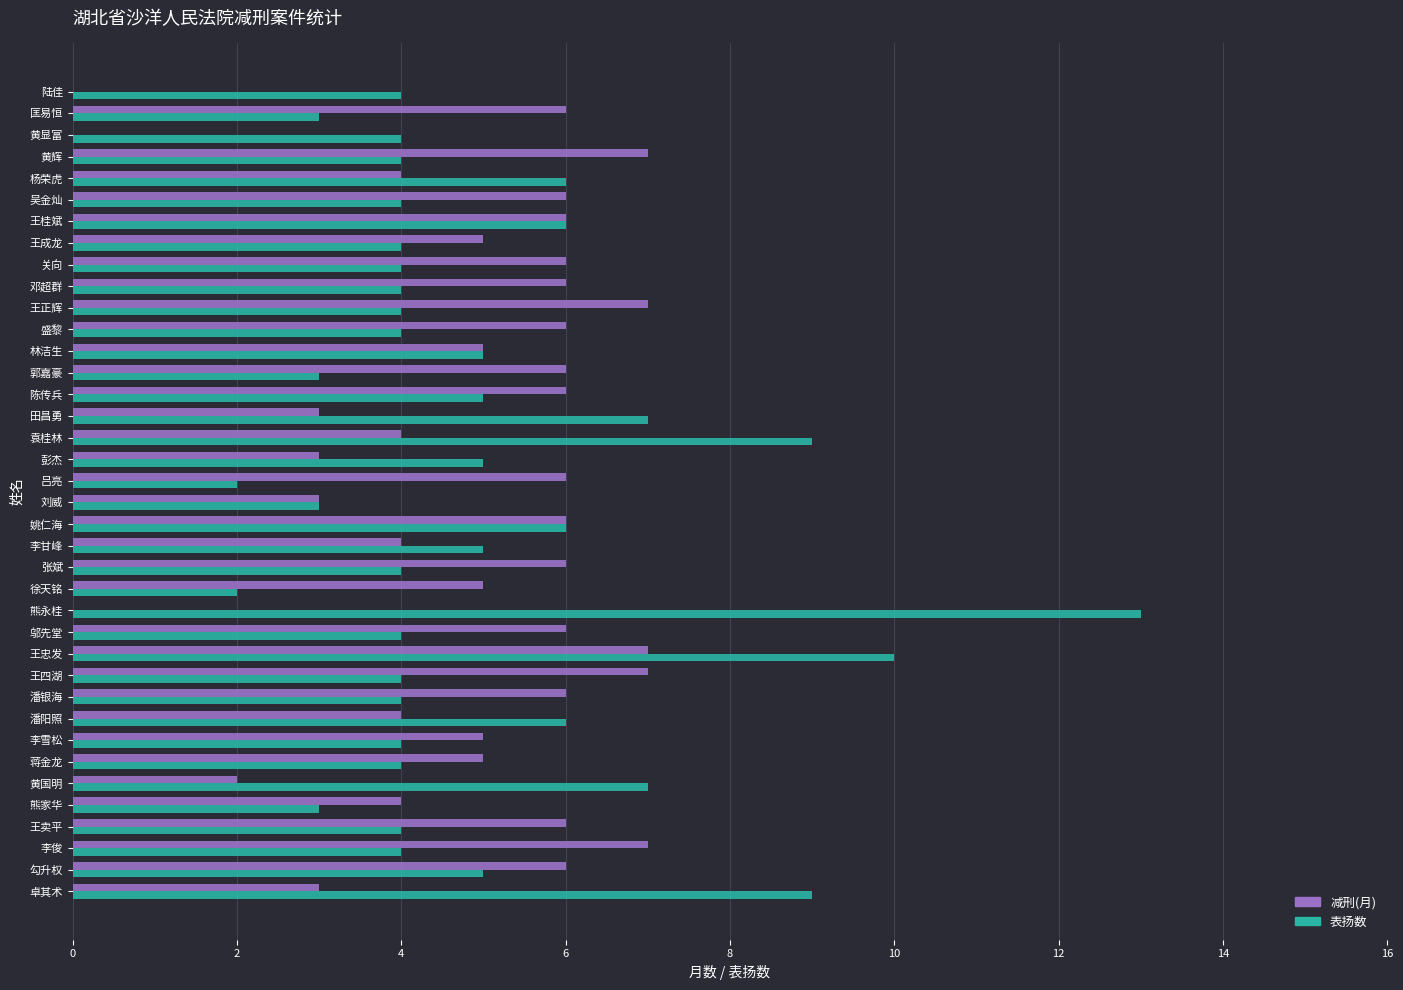

The 减刑(月) series shows 5 at 徐天铭. True or false?

True